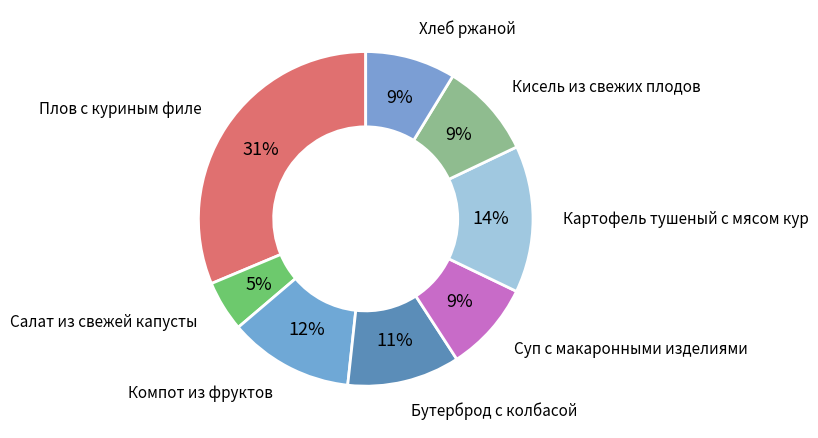

Is it true that Суп с макаронными изделиями is 19% of the pie?

False